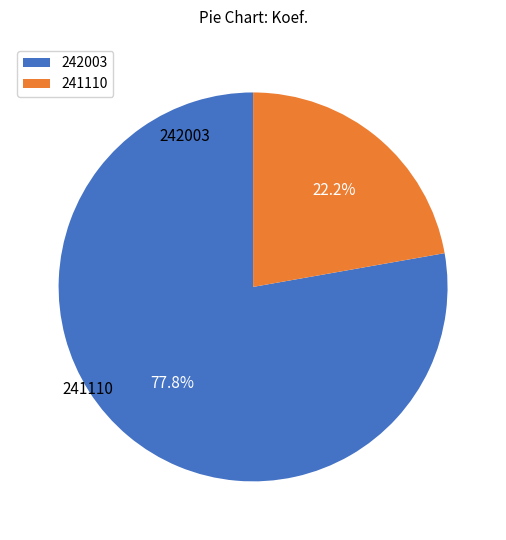

To the nearest percent, what is the difference between the largest and smallest slice percentages?

56%